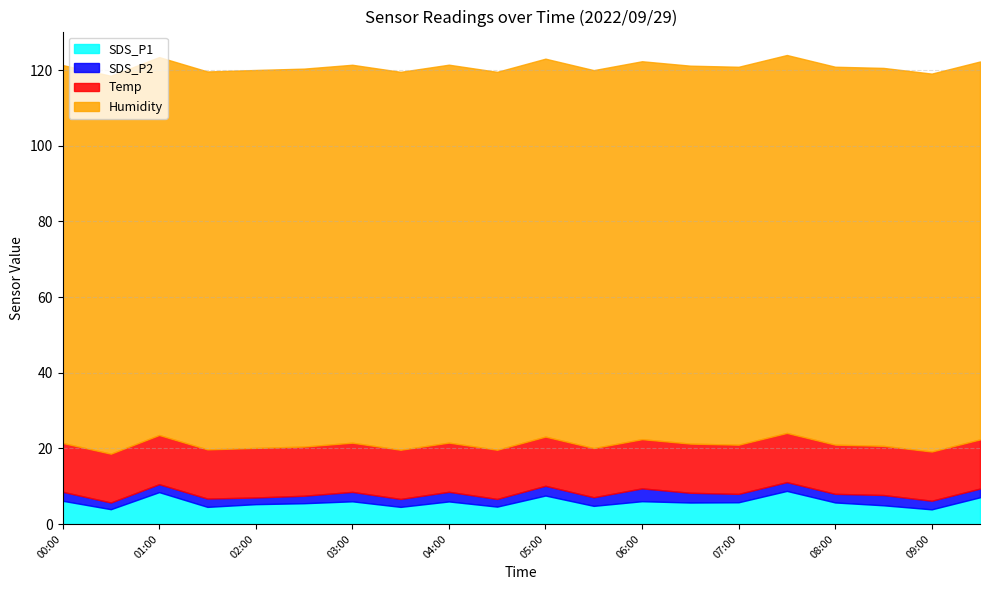

Does the chart display data point markers on the line(s)?

No